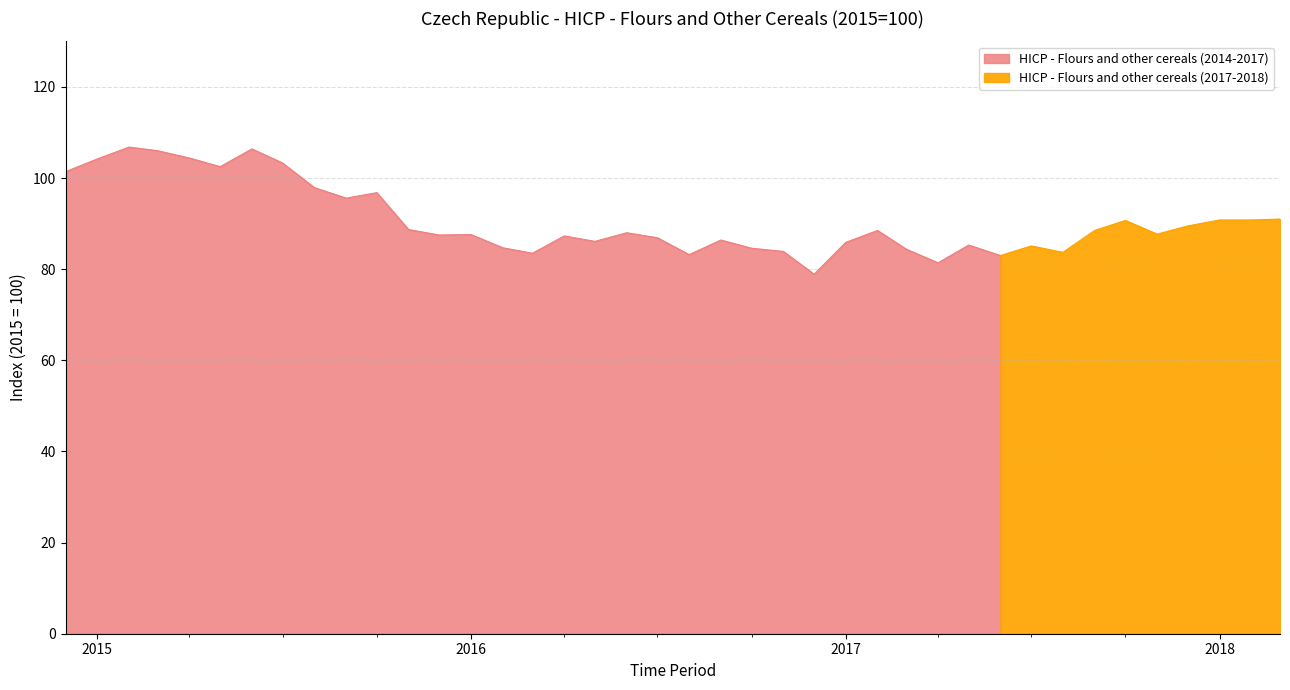

Between 2016-06 and 2015-03, which is larger?

2015-03